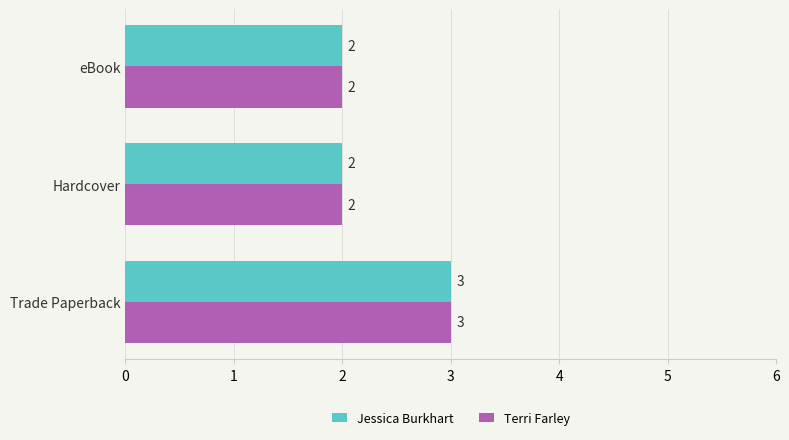

How many Jessica Burkhart values are between 2 and 3?

3